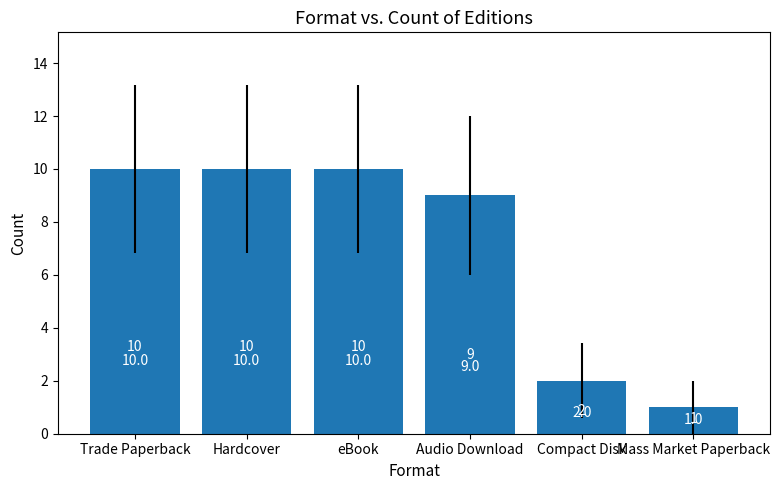

What is the average value?

7